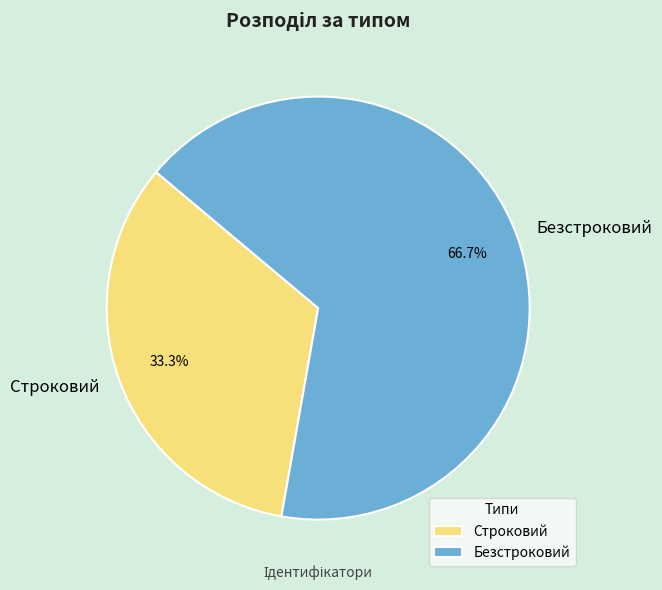

Do Строковий and Безстроковий together represent more than half of the pie?

Yes